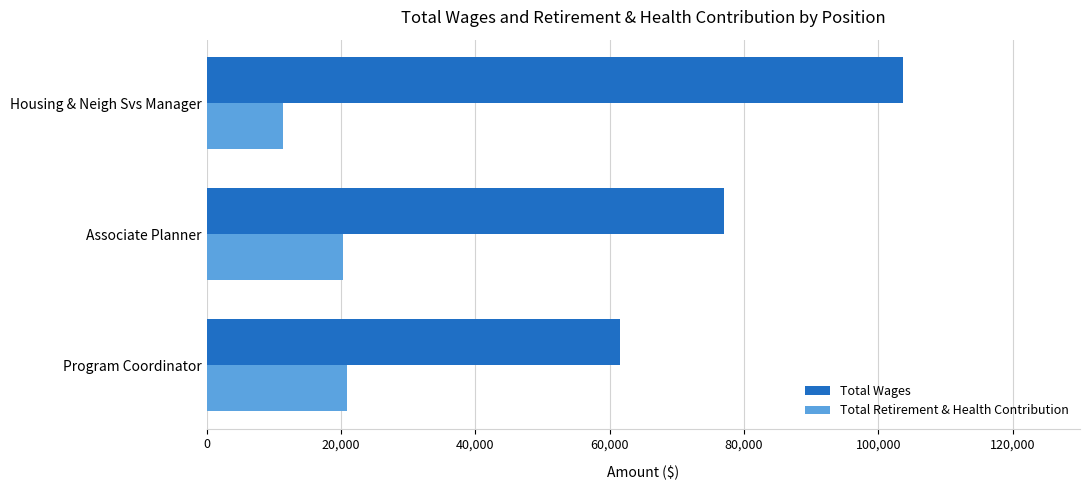

Rank the series by their average value, from lowest to highest.

Total Retirement & Health Contribution, Total Wages